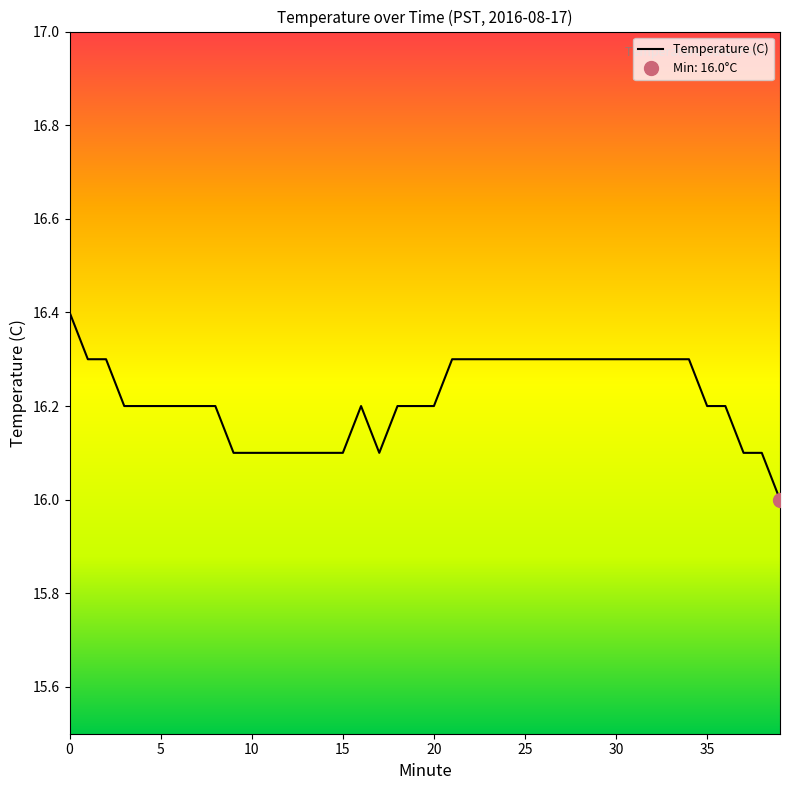

How many lines are shown in the chart?

1